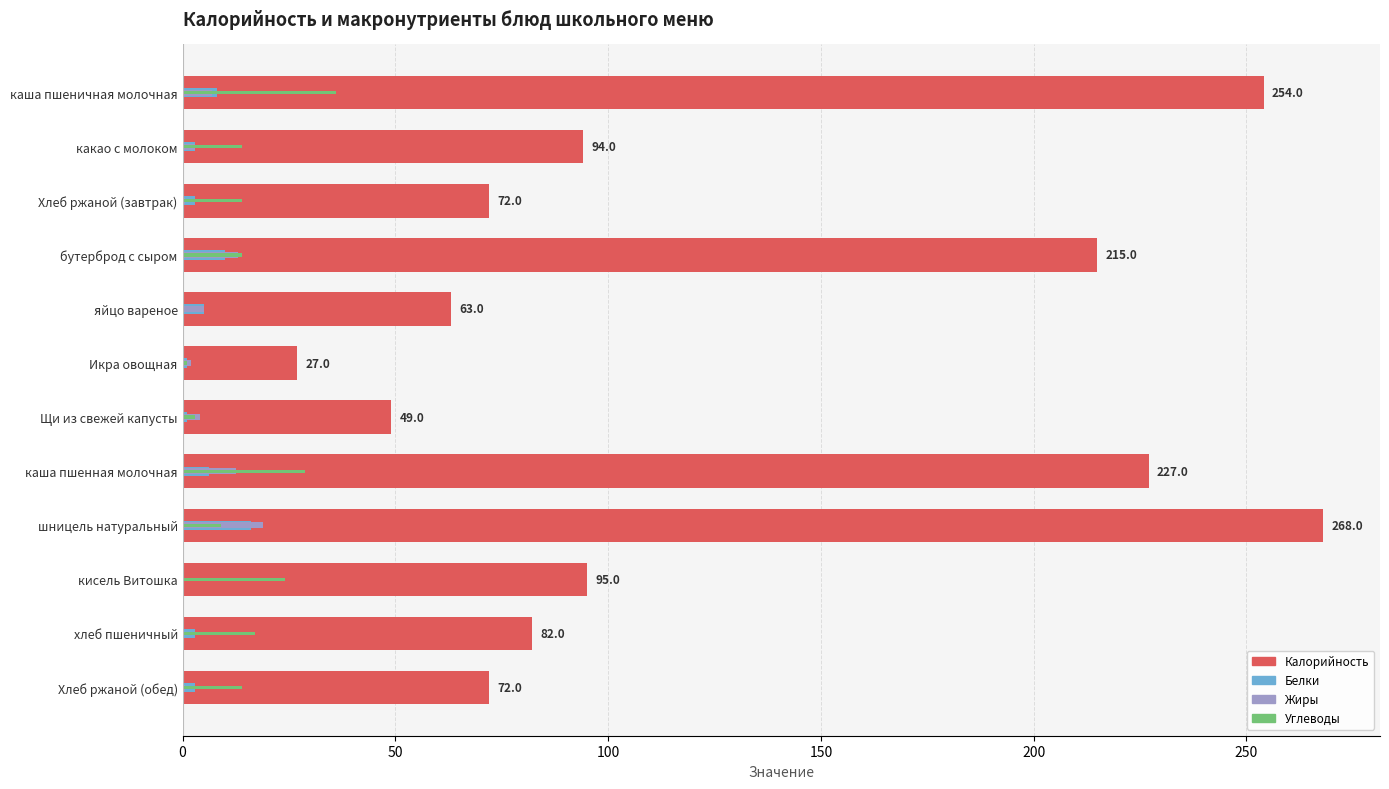

Which series has the largest total across all categories?

Калорийность